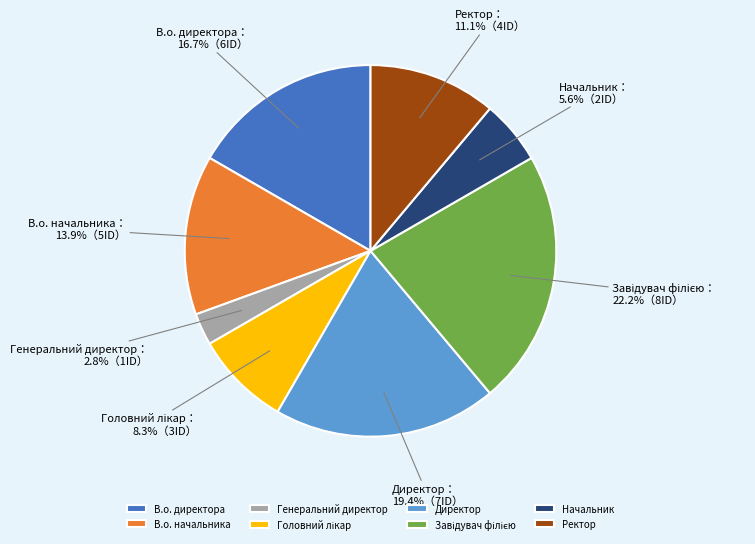

Which category has the smallest portion of the pie?

Генеральний директор